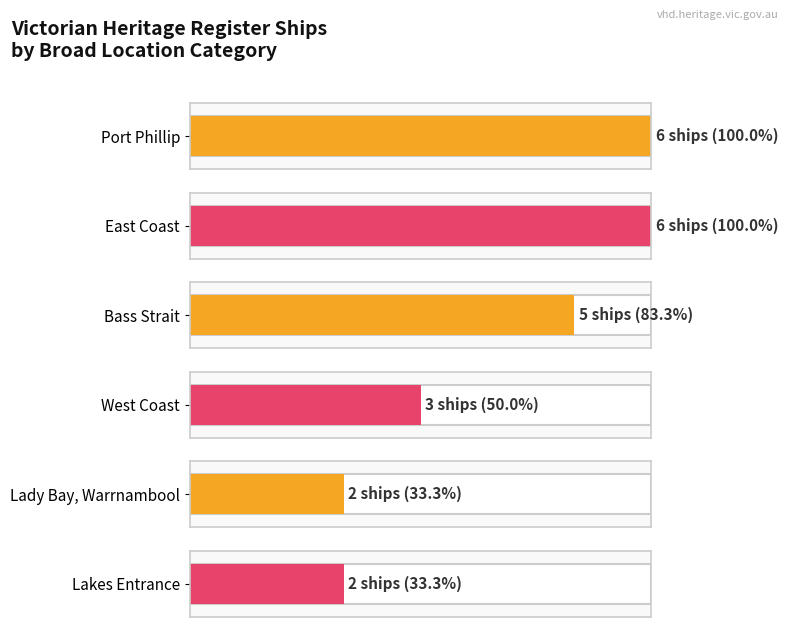

How many bars are there in total?

6